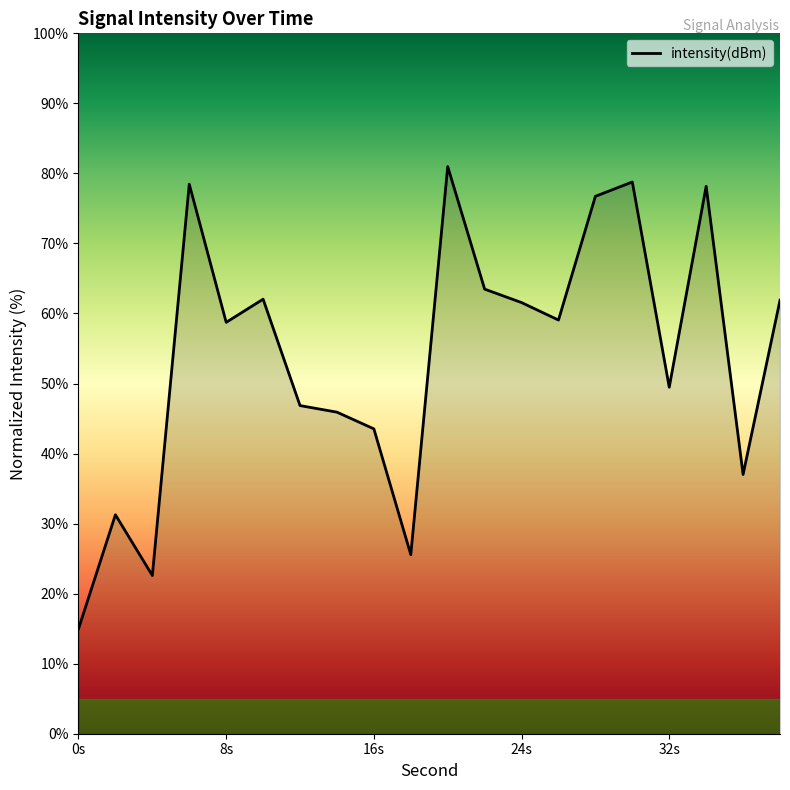

What is the greatest value displayed?

81.0